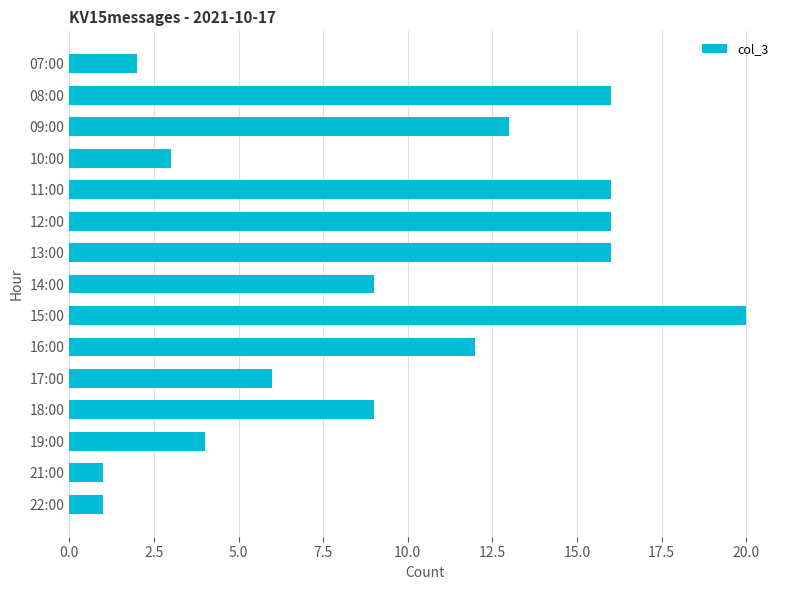

How many bars are there in total?

15